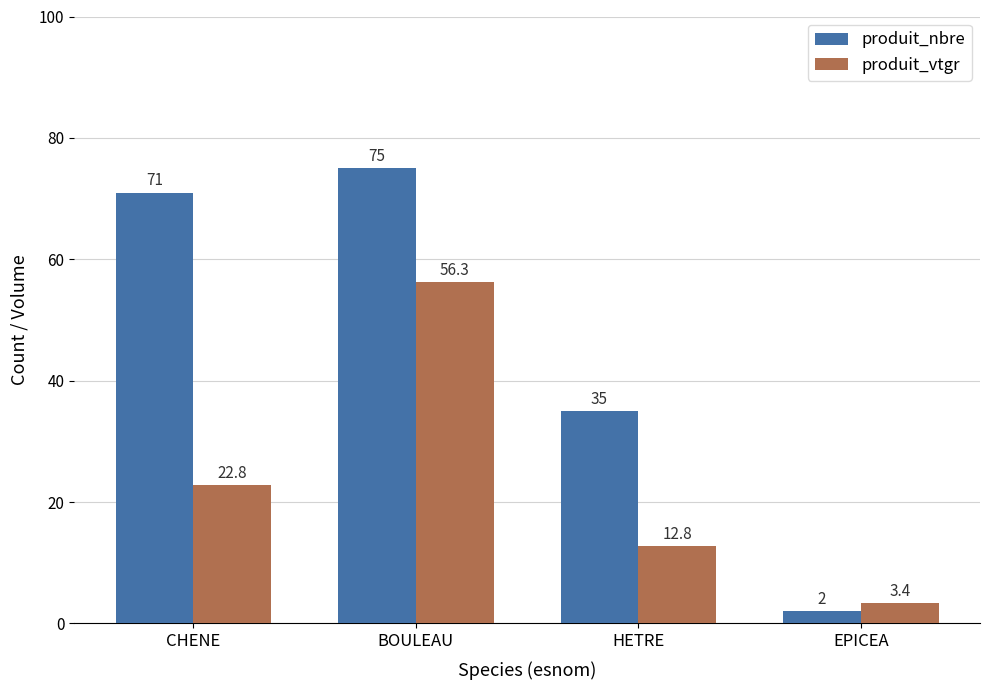

Reading right to left, extract all data points from this chart.

produit_nbre: 2.0	35.0	75.0	71.0
produit_vtgr: 3.4	12.8	56.3	22.8